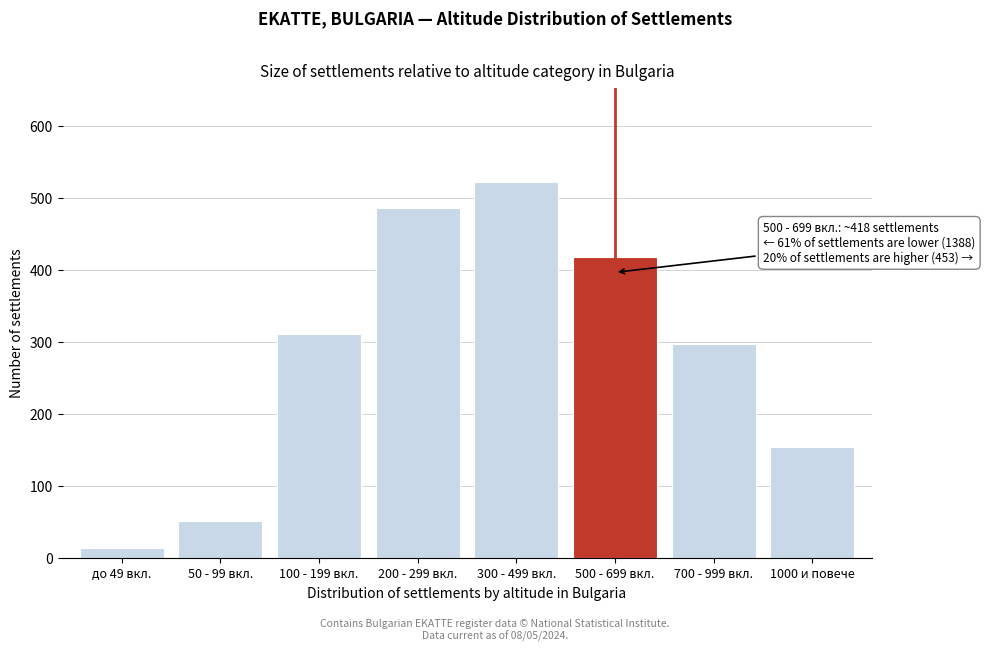

Reading left to right, what are all the values shown in this chart?

14	52	312	487	523	418	298	155